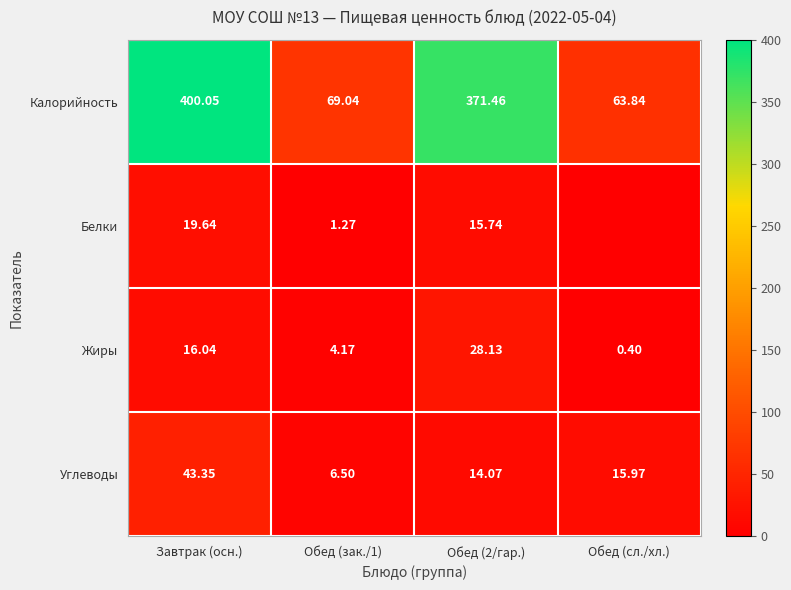

Which has a higher value, Обед (2/гар.) or Обед (сл./хл.)?

Обед (2/гар.)